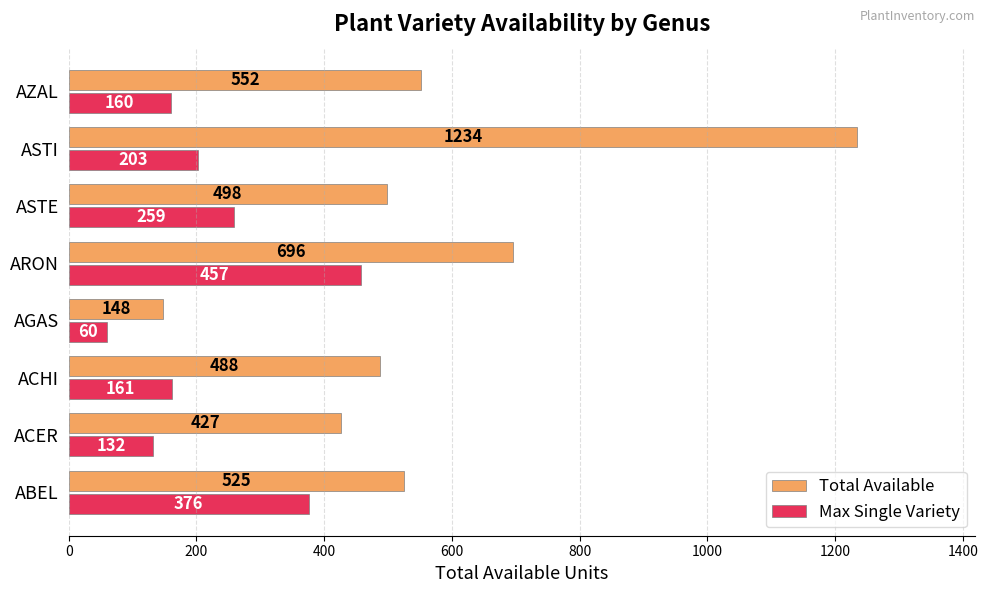

Which series has the largest range (max minus min)?

Total Available